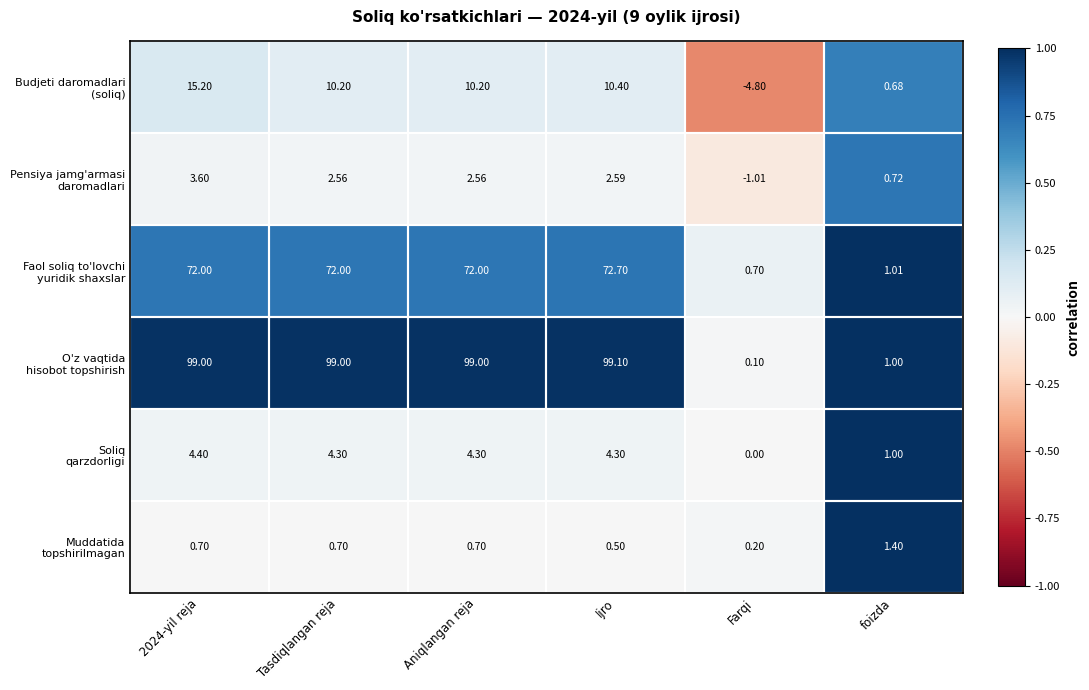

Which category has the lowest value across all series?

Farqi